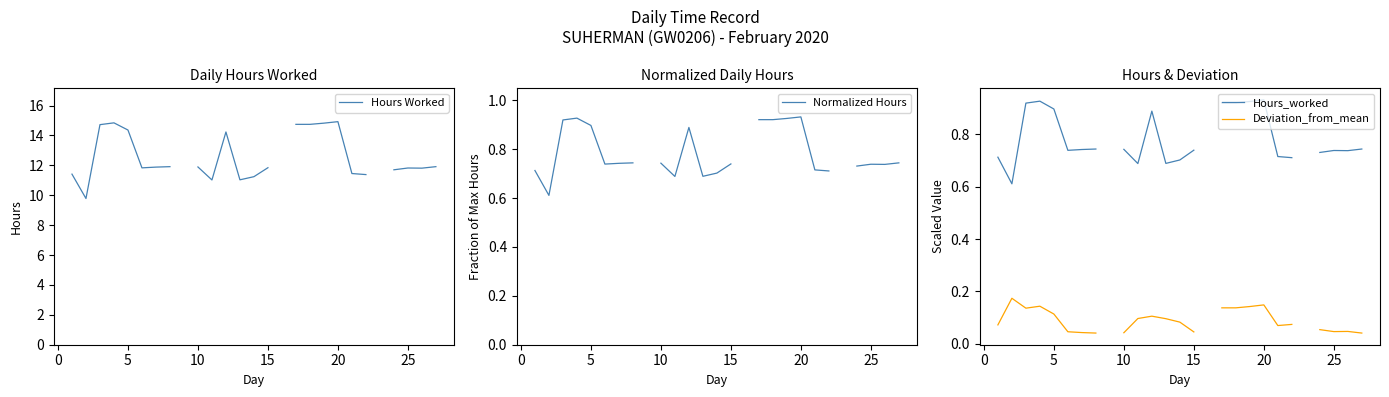

True or false: Deviation_from_mean and Hours_worked intersect in this chart.

False